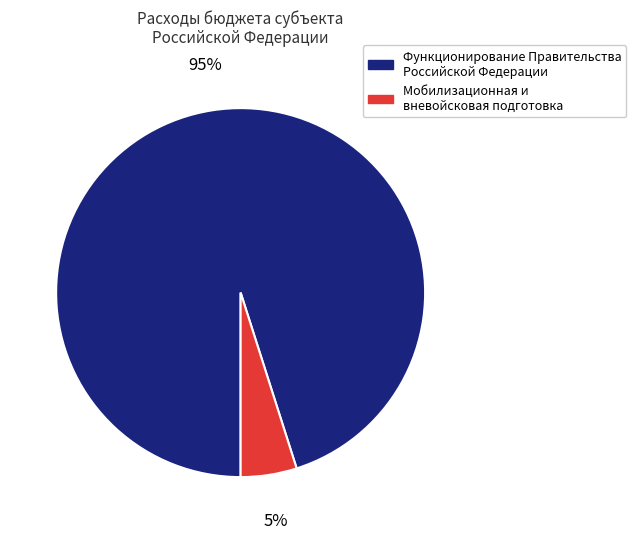

To the nearest percent, what is the average slice percentage?

50%